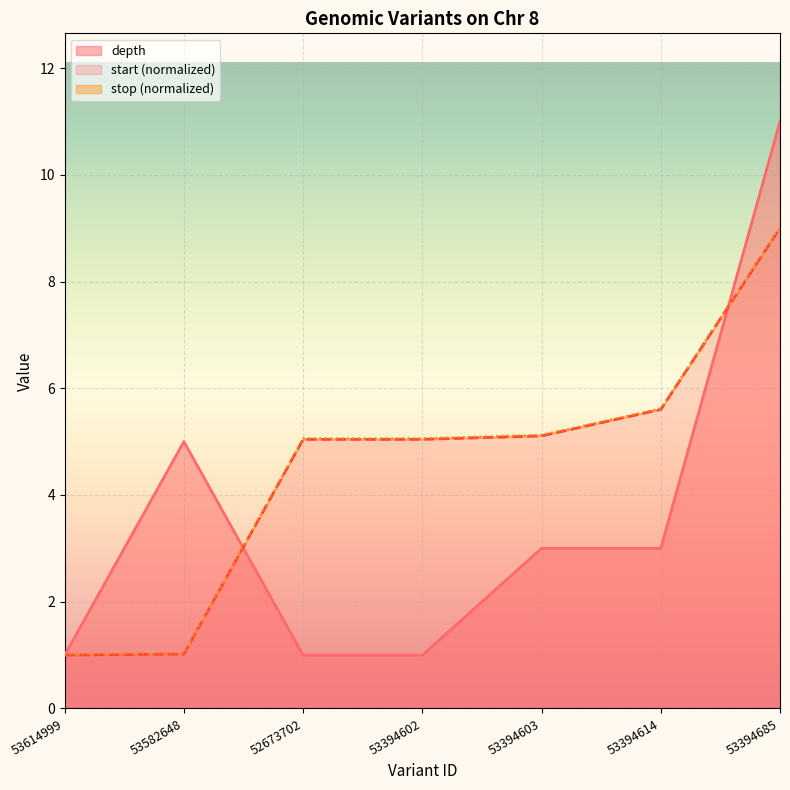

What is the maximum value shown in the chart?

11.0